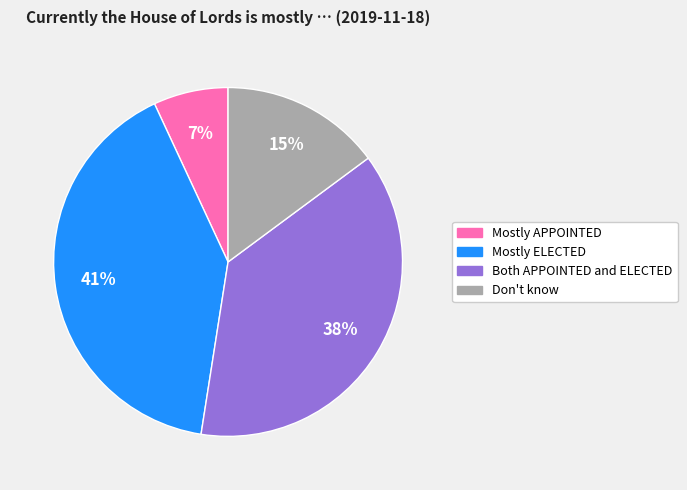

To the nearest percent, what is the combined percentage of Both APPOINTED and ELECTED and Mostly APPOINTED?

45%